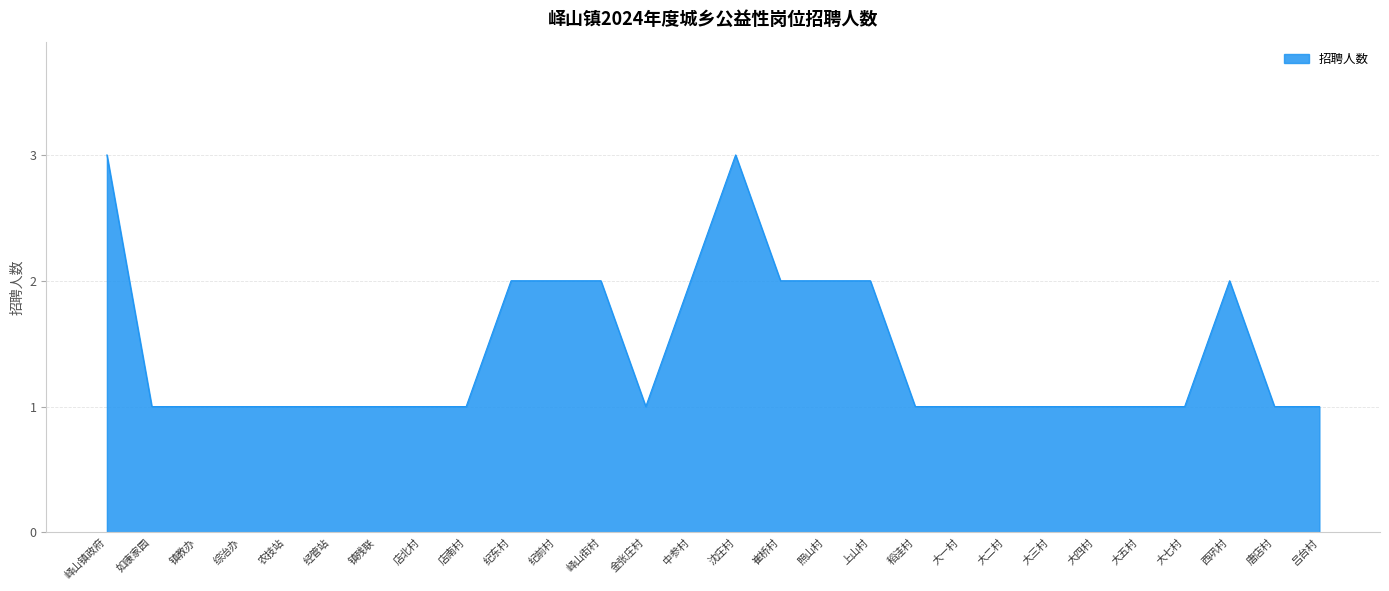

What is the sum of the values at 稻洼村 and 大二村?

2